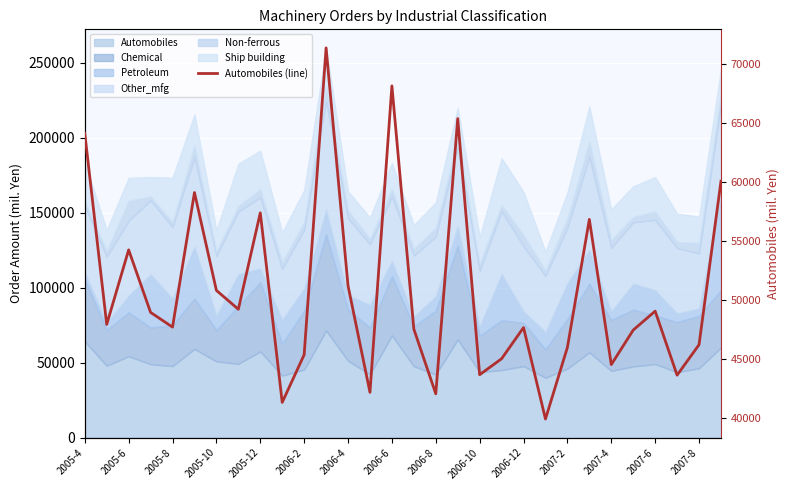

How many interior local valleys (lower than both neighbors) does the data have?

10